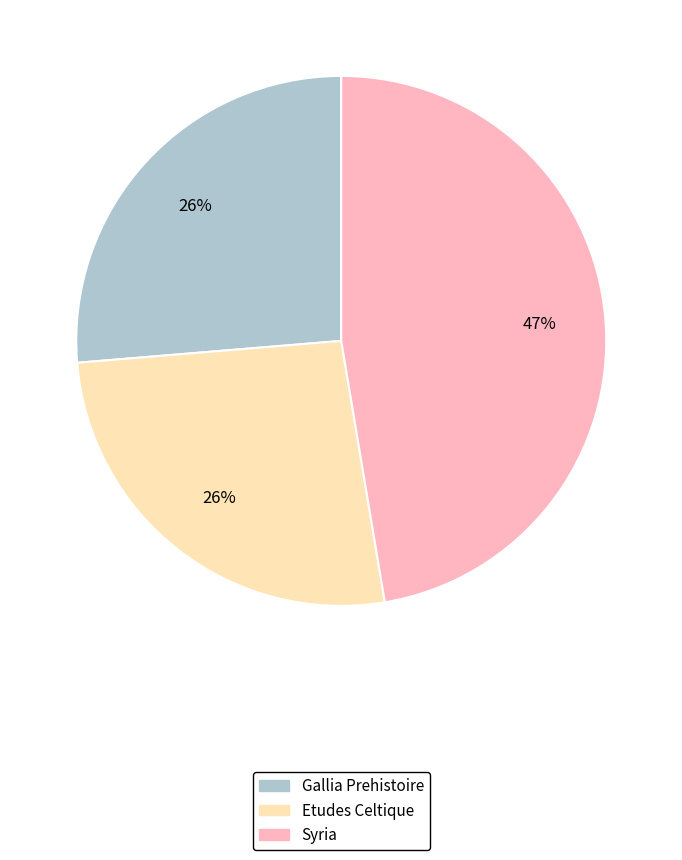

To the nearest percent, what is the average slice percentage?

33%